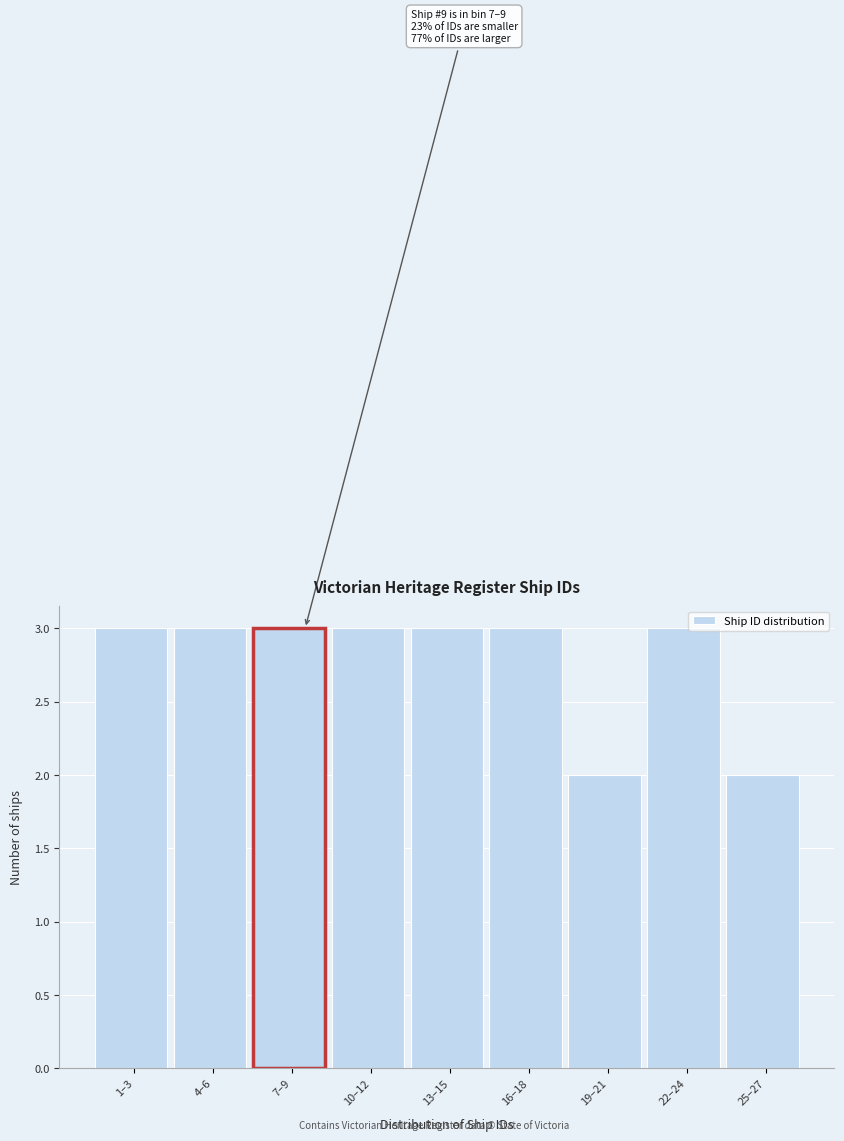

Reading left to right, what are all the values shown in this chart?

1–3=3	4–6=3	7–9=3	10–12=3	13–15=3	16–18=3	19–21=2	22–24=3	25–27=2